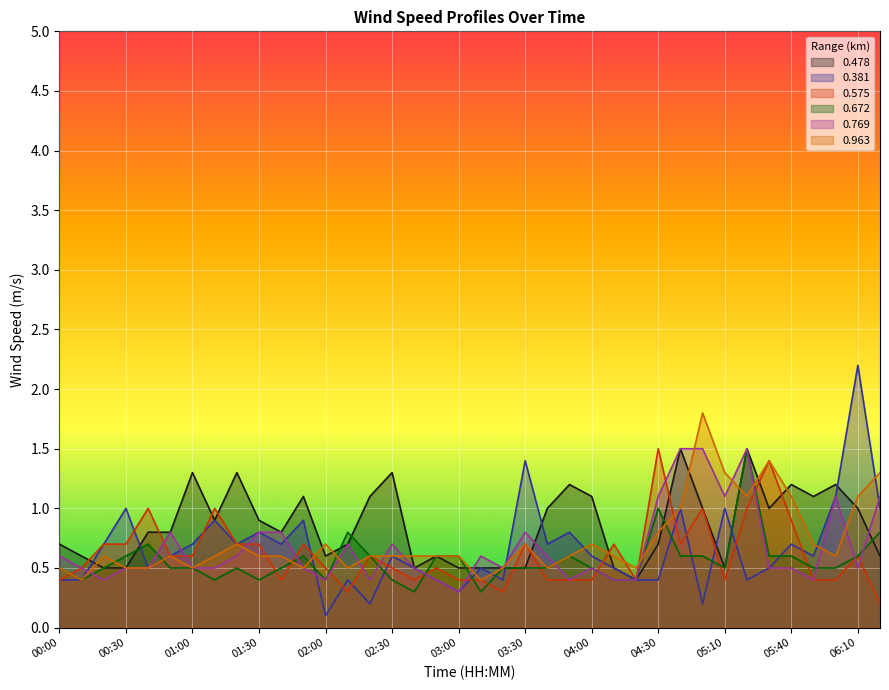

At which category is the sum across all series the highest?

05:20